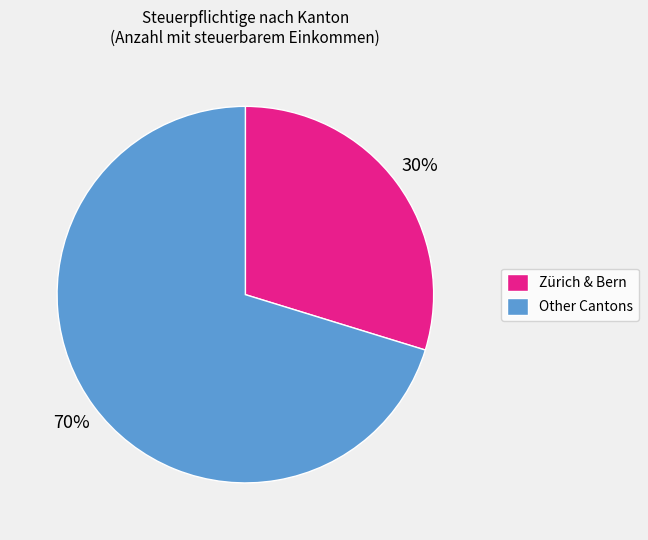

Rank the categories by value from lowest to highest.

Zürich & Bern, Other Cantons